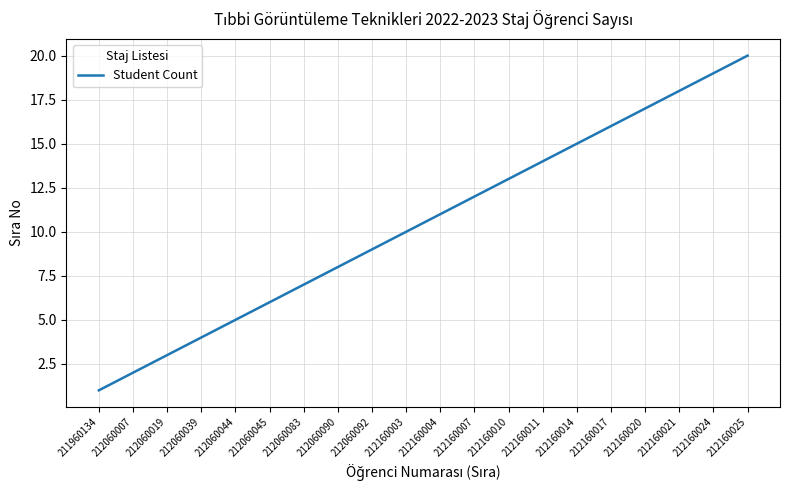

Rank the categories by value from highest to lowest.

212160025, 212160024, 212160021, 212160020, 212160017, 212160014, 212160011, 212160010, 212160007, 212160004, 212160003, 212060092, 212060090, 212060083, 212060045, 212060044, 212060039, 212060019, 212060007, 211960134